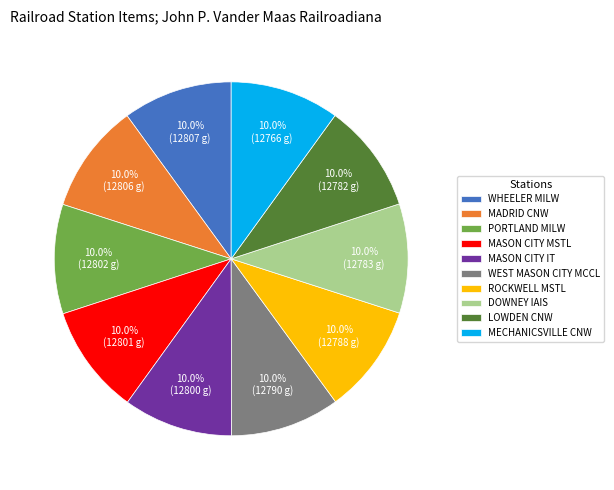

Is there any slice that represents more than half of the pie?

No